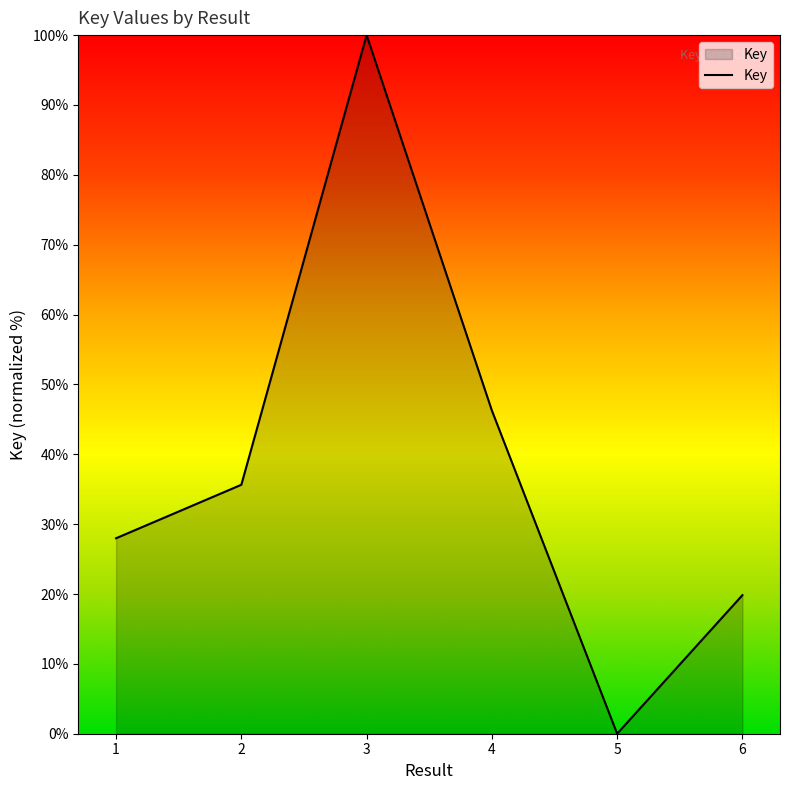

Reading right to left, extract all data points from this chart.

6=19.8	5=0.0	4=46.3	3=100.0	2=35.6	1=28.0